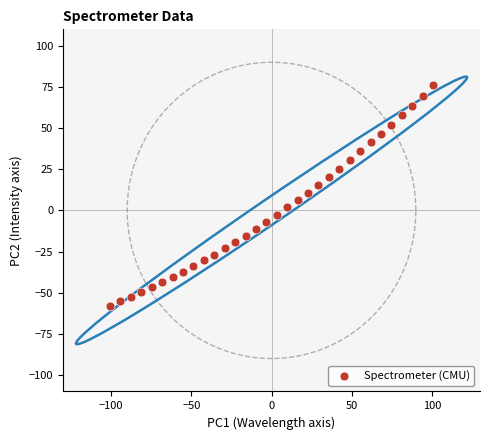

What is the range of X values (max minus min)?

201.4